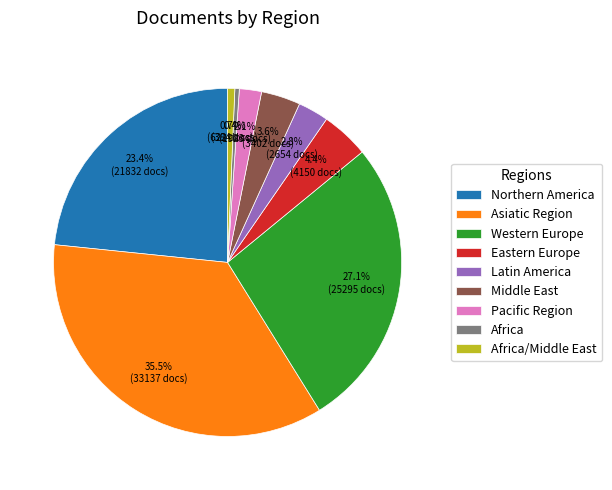

To the nearest percent, what is the difference between the Africa and Western Europe slice percentages?

27%